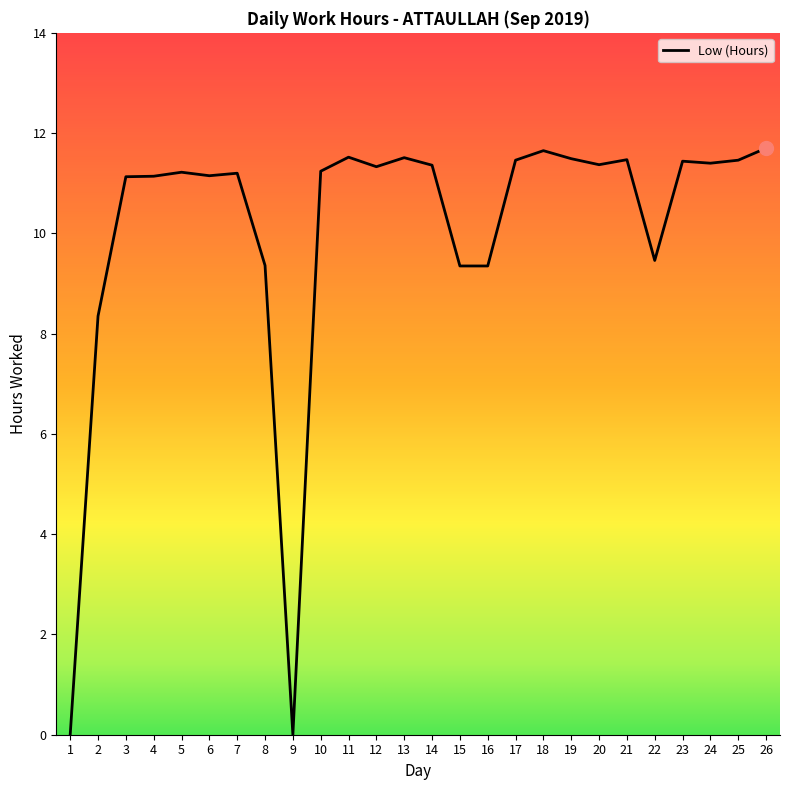

Between 25 and 3, which is larger?

25